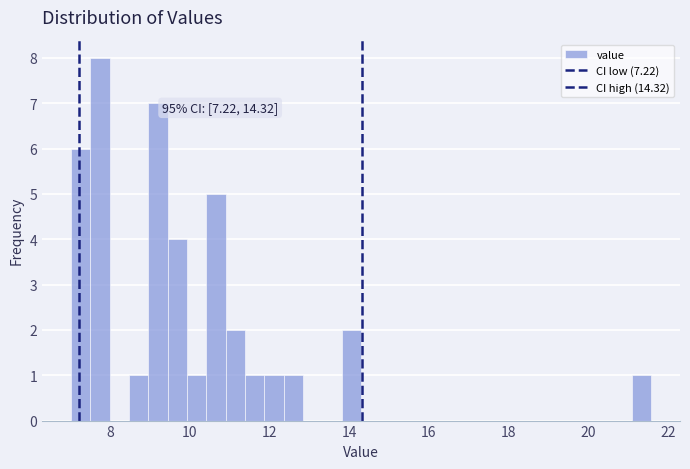

Read against the x-axis, roughly where is the centre of the tallest bar?

7.8